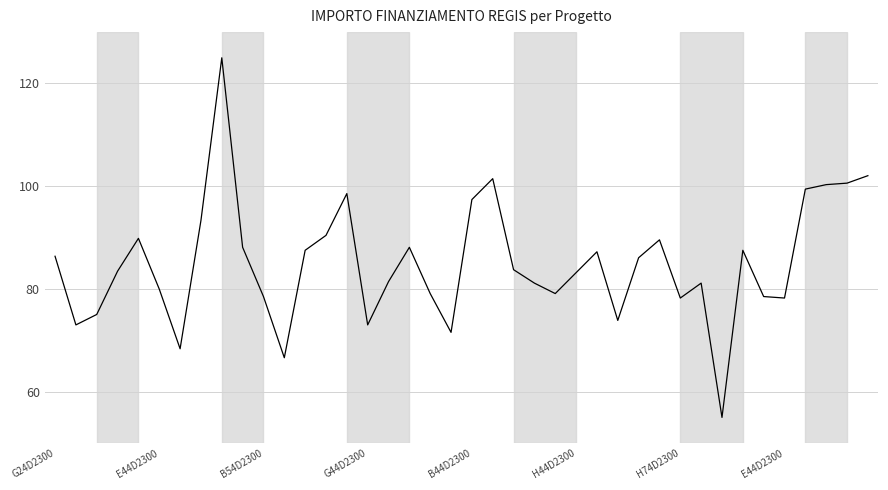

What is the difference between the maximum and minimum values?

70.0